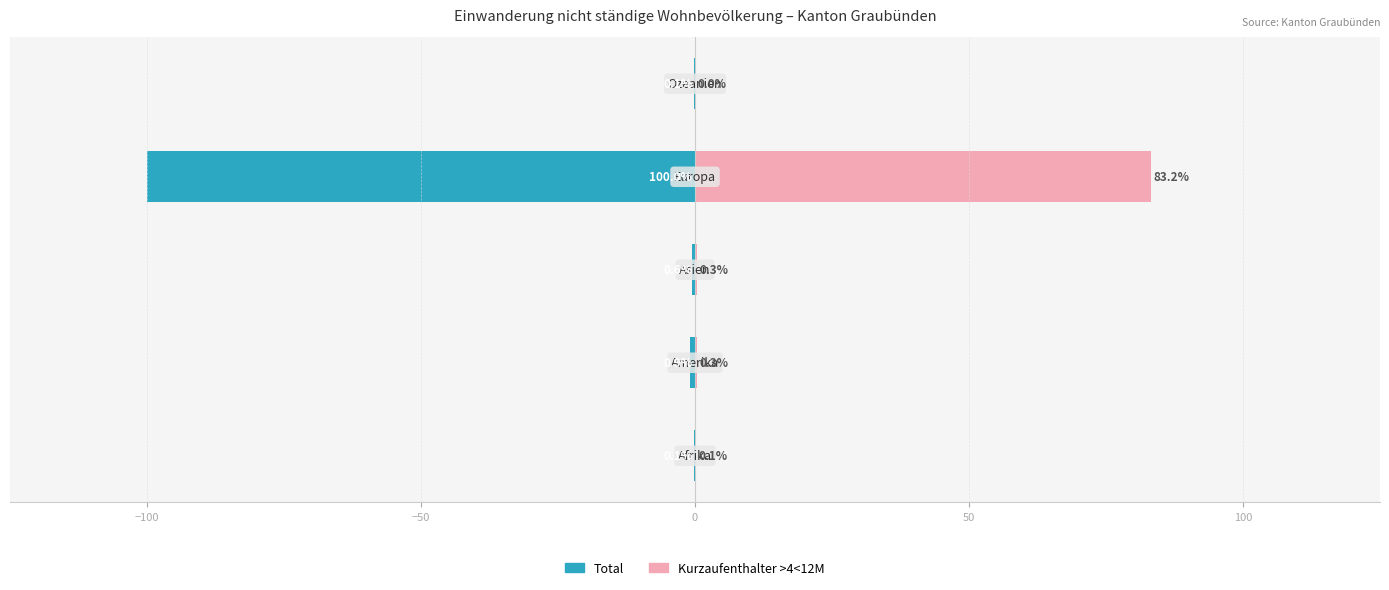

How many series are shown in this chart?

2